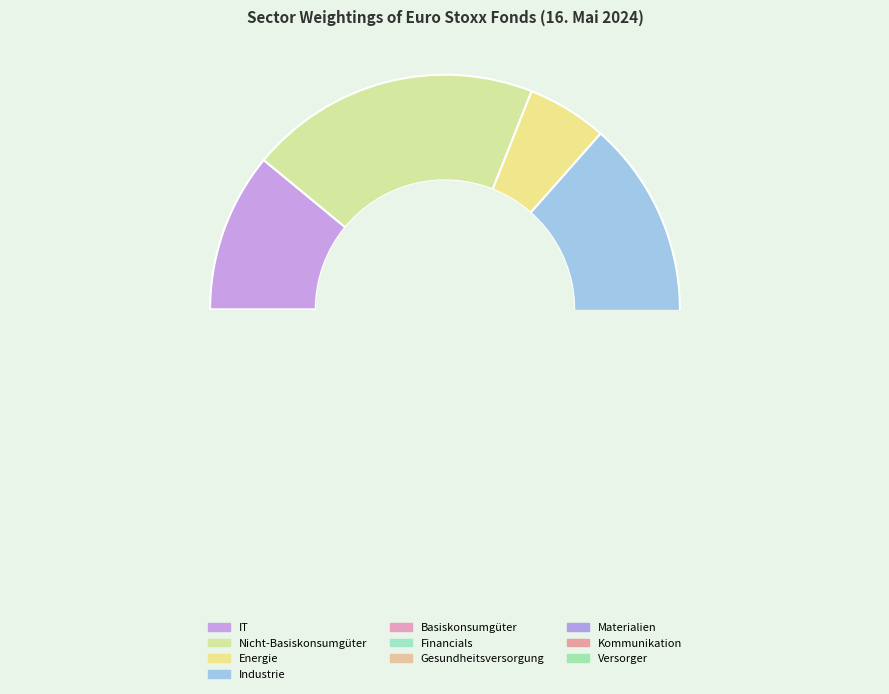

Is the sum of Industrie and Kommunikation greater than half?

No